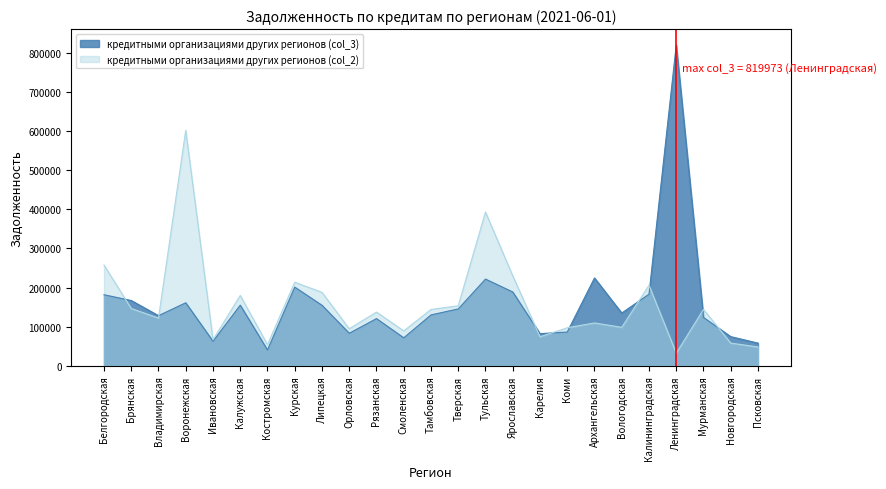

Reading left to right, transcribe all the data shown in this chart.

кредитными организациями других регионов (col_3): Белгородская=181509	Брянская=166810	Владимирская=128026	Воронежская=160944	Ивановская=62632	Калужская=154843	Костромская=40322	Курская=201006	Липецкая=154570	Орловская=82997	Рязанская=120478	Смоленская=71379	Тамбовская=129934	Тверская=145255	Тульская=221578	Ярославская=188554	Карелия=82046	Коми=86157	Архангельская=224512	Вологодская=134769	Калининградская=183035	Ленинградская=819973	Мурманская=123437	Новгородская=74359	Псковская=57867
кредитными организациями других регионов (col_2): Белгородская=257444	Брянская=146418	Владимирская=121899	Воронежская=602063	Ивановская=66510	Калужская=179754	Костромская=54012	Курская=213530	Липецкая=187620	Орловская=94637	Рязанская=137194	Смоленская=88998	Тамбовская=143855	Тверская=153403	Тульская=393032	Ярославская=229981	Карелия=74071	Коми=97112	Архангельская=109416	Вологодская=98214	Калининградская=205705	Ленинградская=32249	Мурманская=144138	Новгородская=57887	Псковская=48017